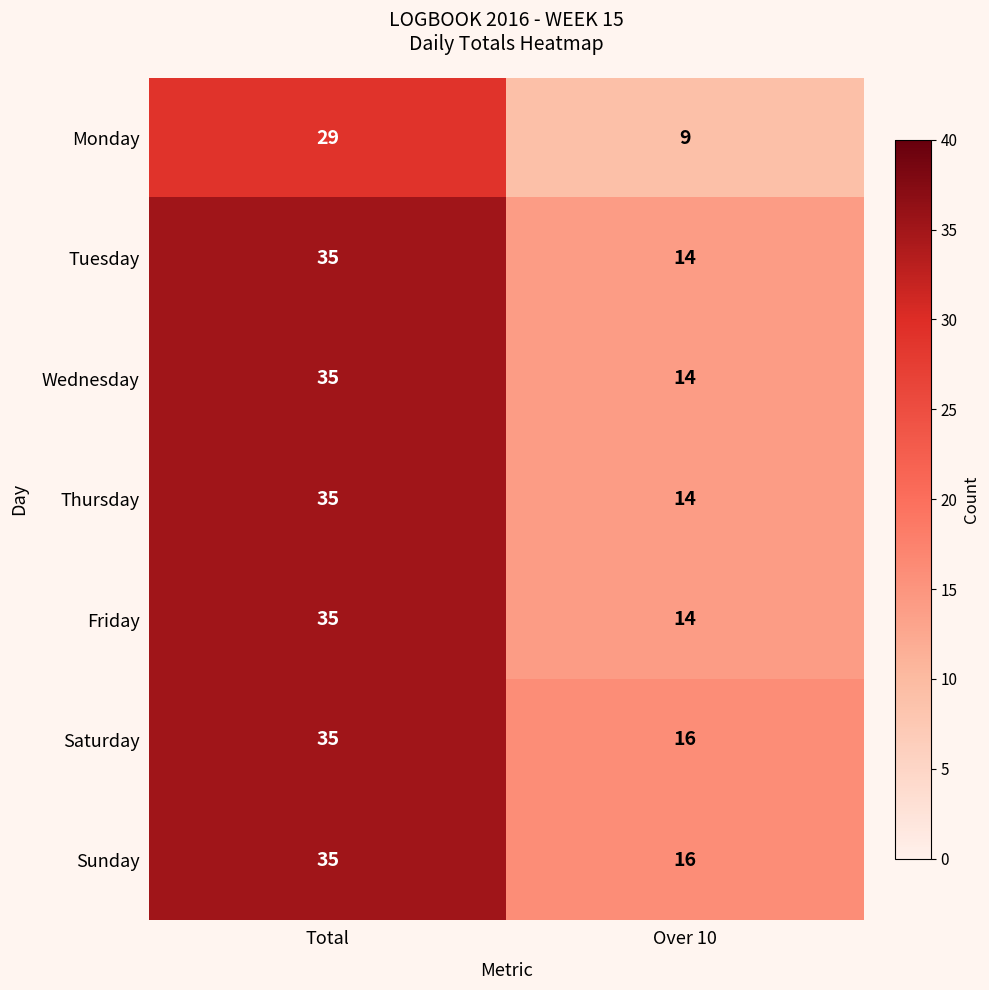

What is the total value across all series at Over 10?

97